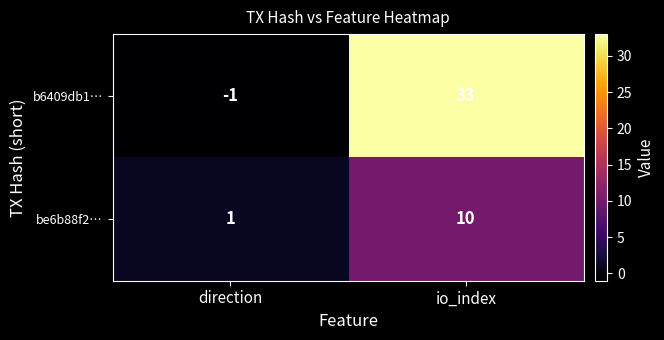

What is the total value across all series at io_index?

43